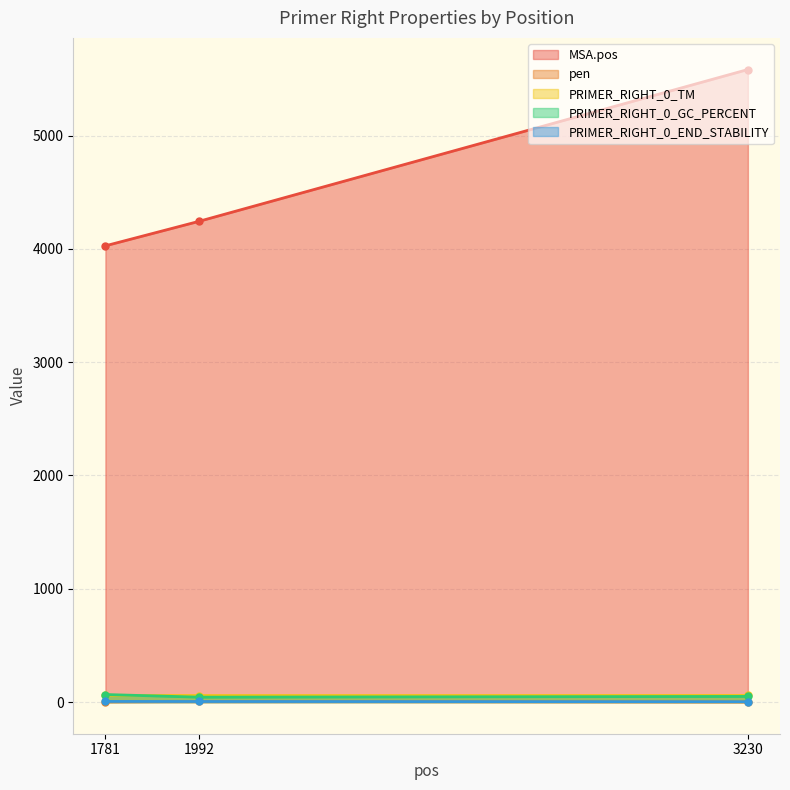

Between 1781 and 3230, which series saw the biggest shift?

MSA.pos